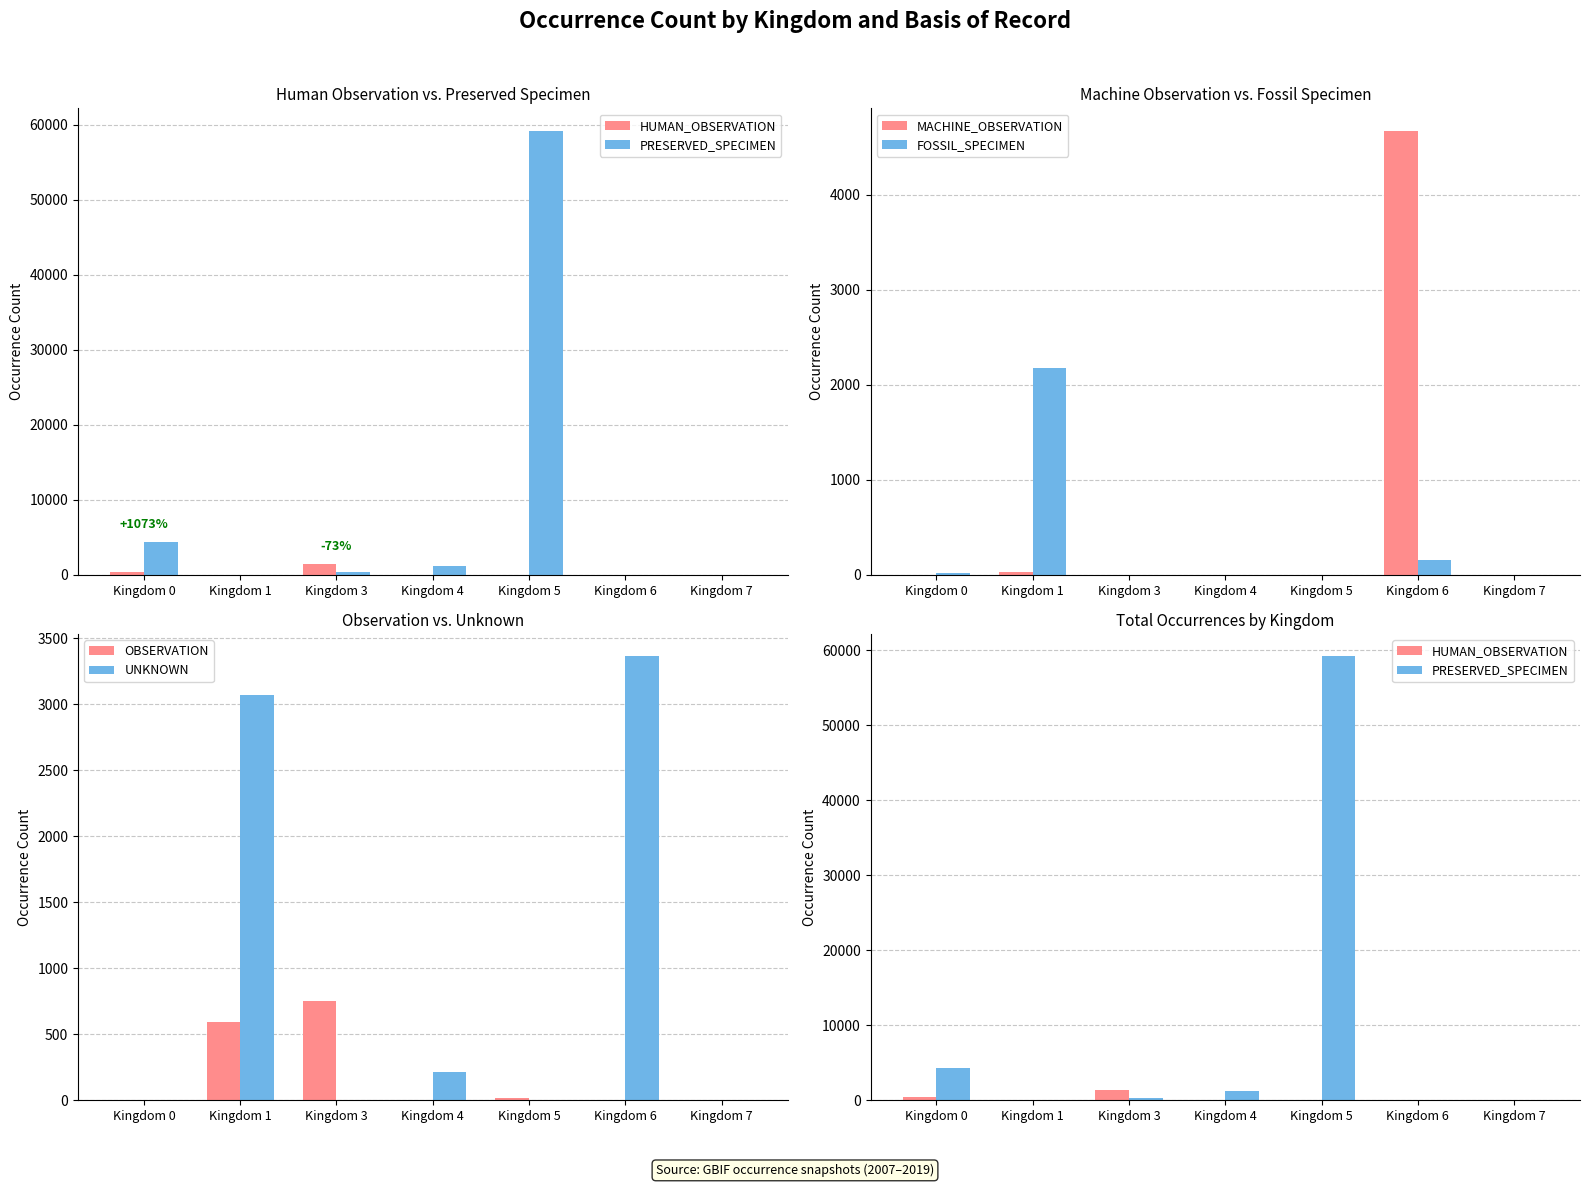

How many values in the UNKNOWN series are below 5?

3